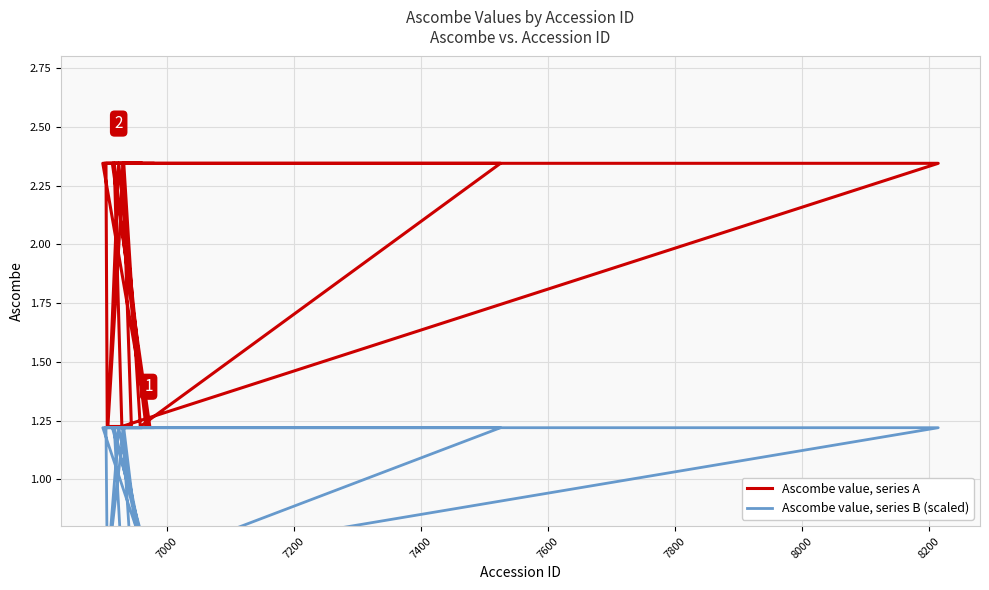

Count the Ascombe value, series A values in the range 1 to 2.

8